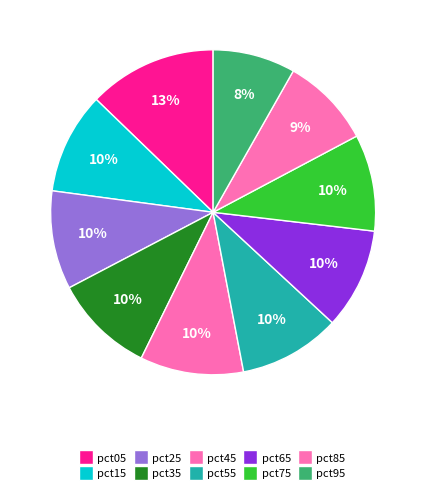

Between pct25 and pct55, which is larger?

pct55